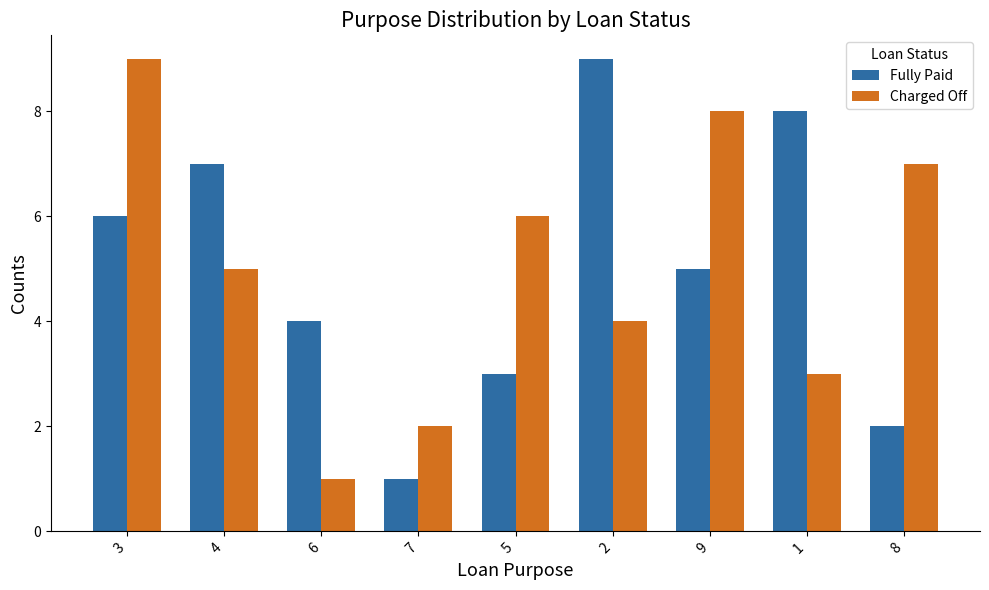

What are all the series names shown in the legend?

Fully Paid, Charged Off